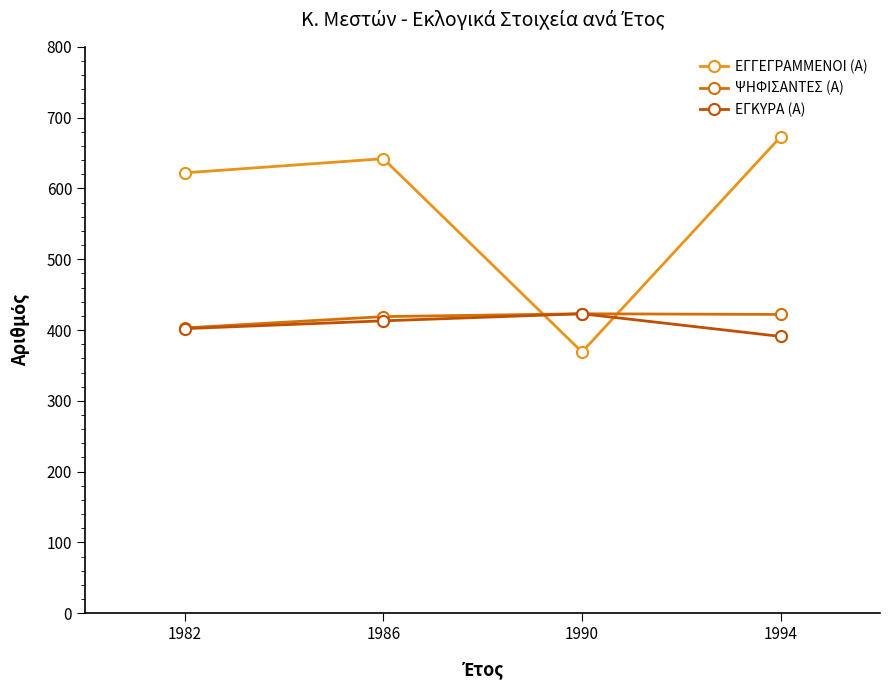

Is the value of ΕΓΚΥΡΑ (Α) at 1994 greater than the value of ΕΓΓΕΓΡΑΜΜΕΝΟΙ (Α) at 1986?

No